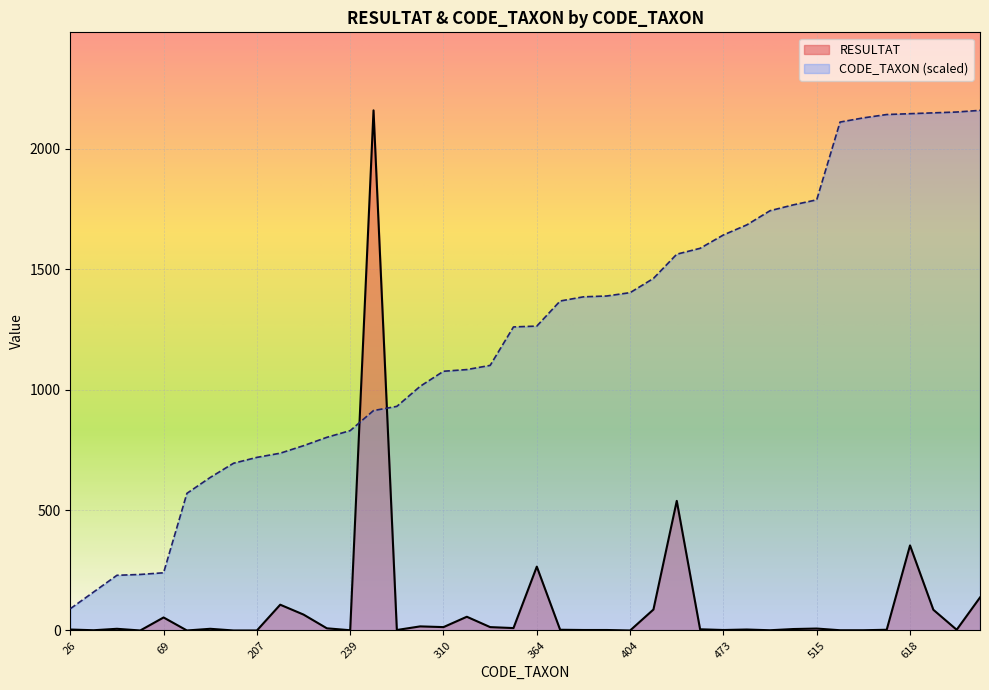

How many lines are shown in the chart?

2